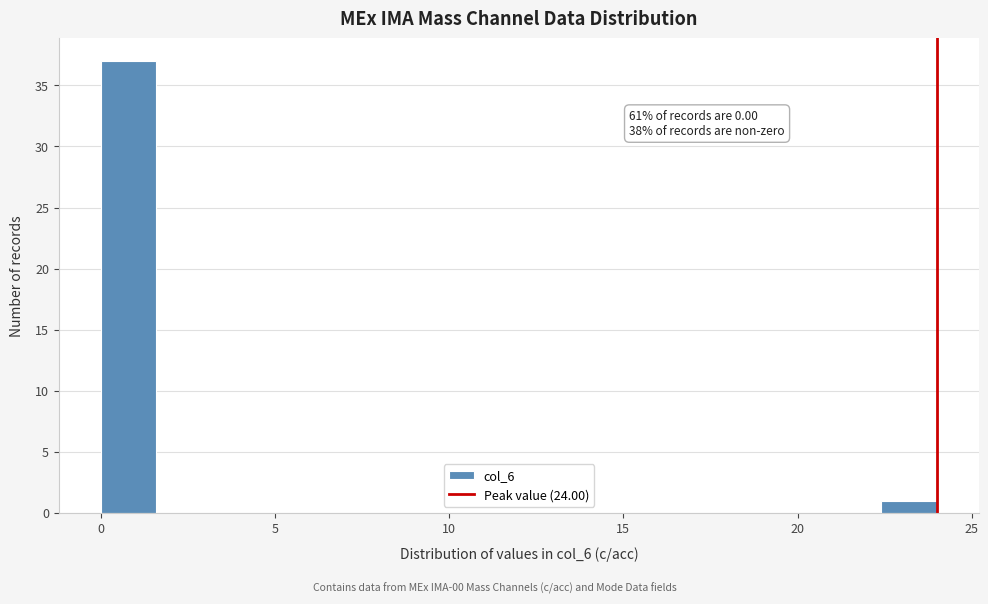

Around what value on the x-axis is the tallest bar? Give the approximate position of its centre, as read against the axis.

1.0